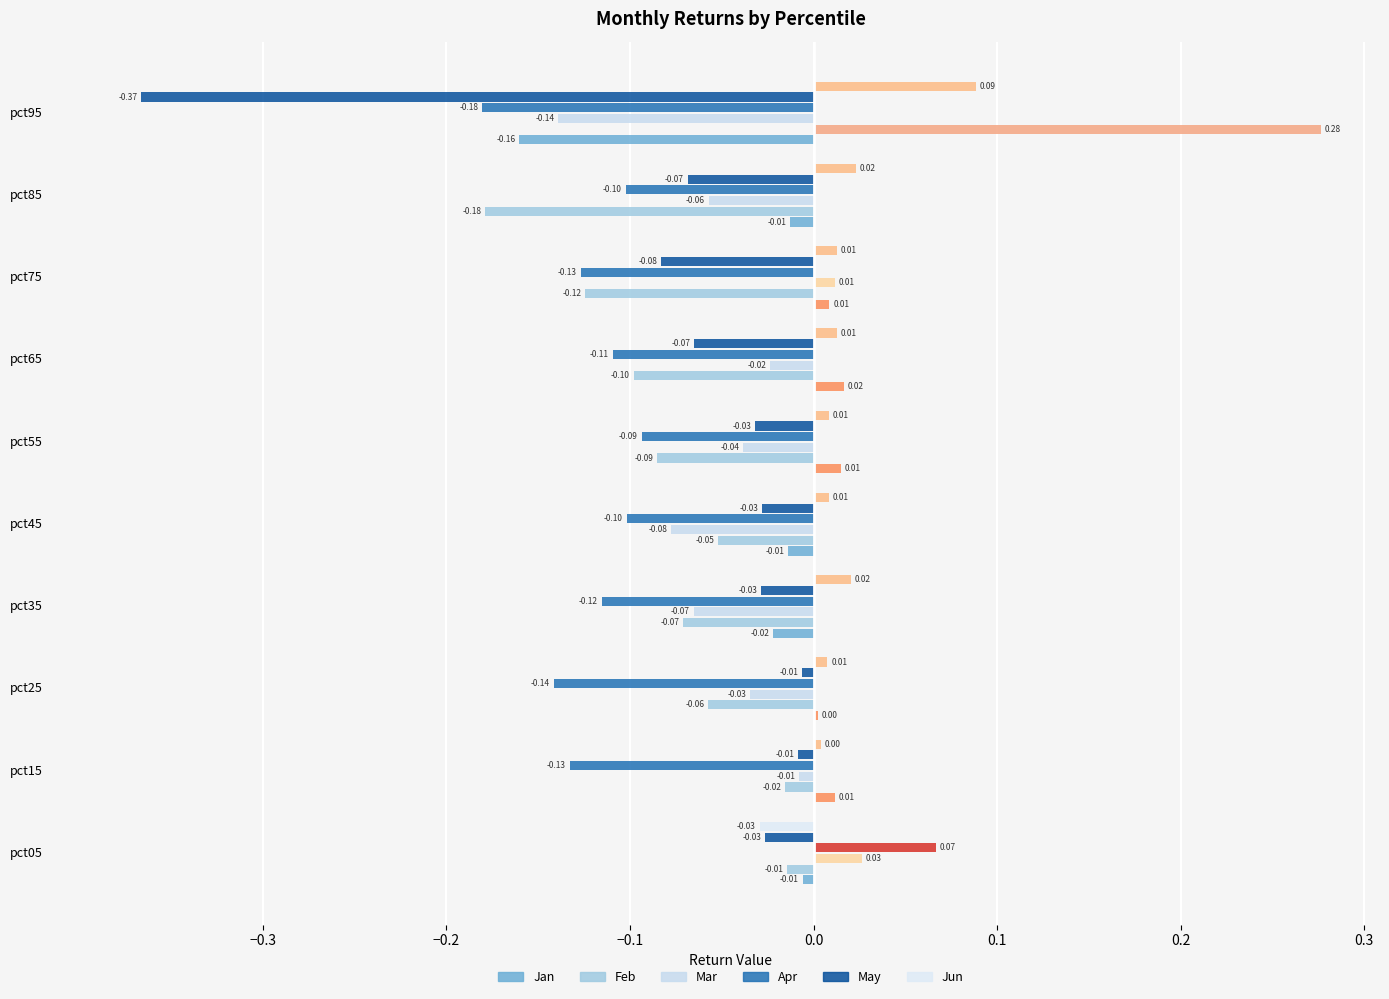

The Mar series shows -0.1 at pct55. True or false?

False